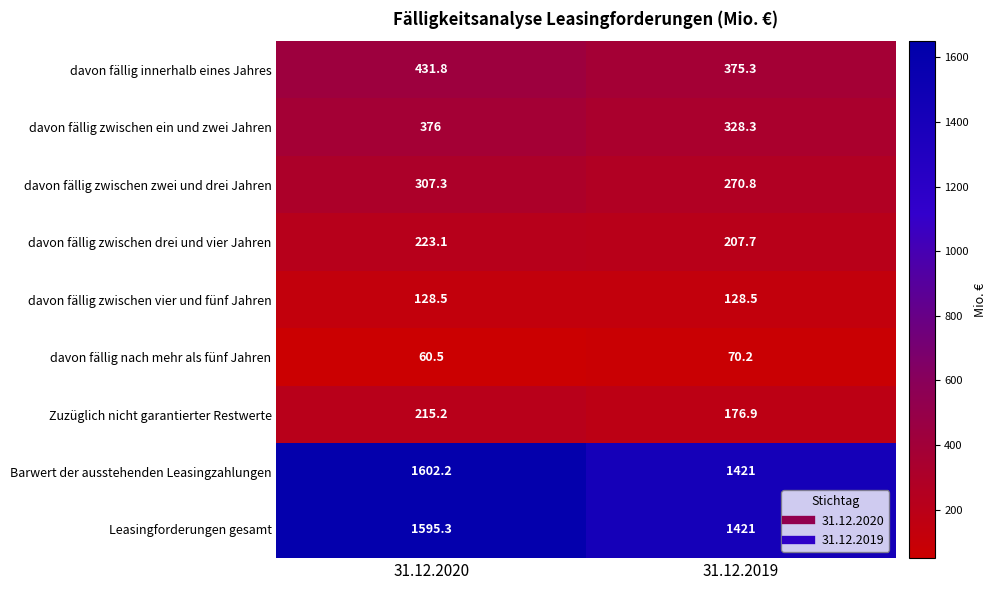

Is it true that davon fällig zwischen zwei und drei Jahren equals 307.3 at 31.12.2020?

True